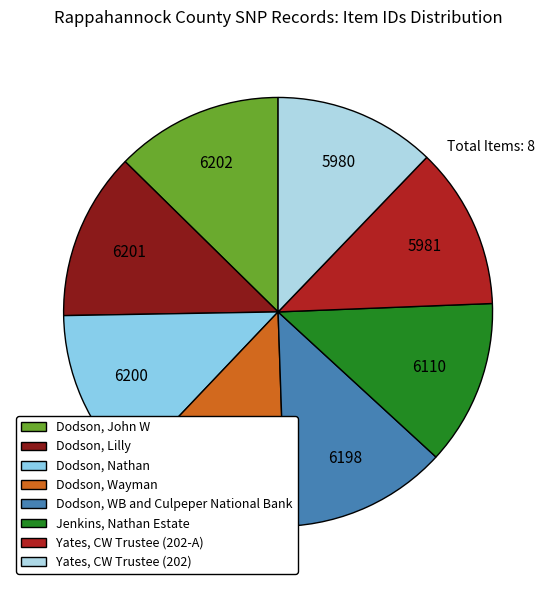

To the nearest percent, what is the average slice percentage?

12%